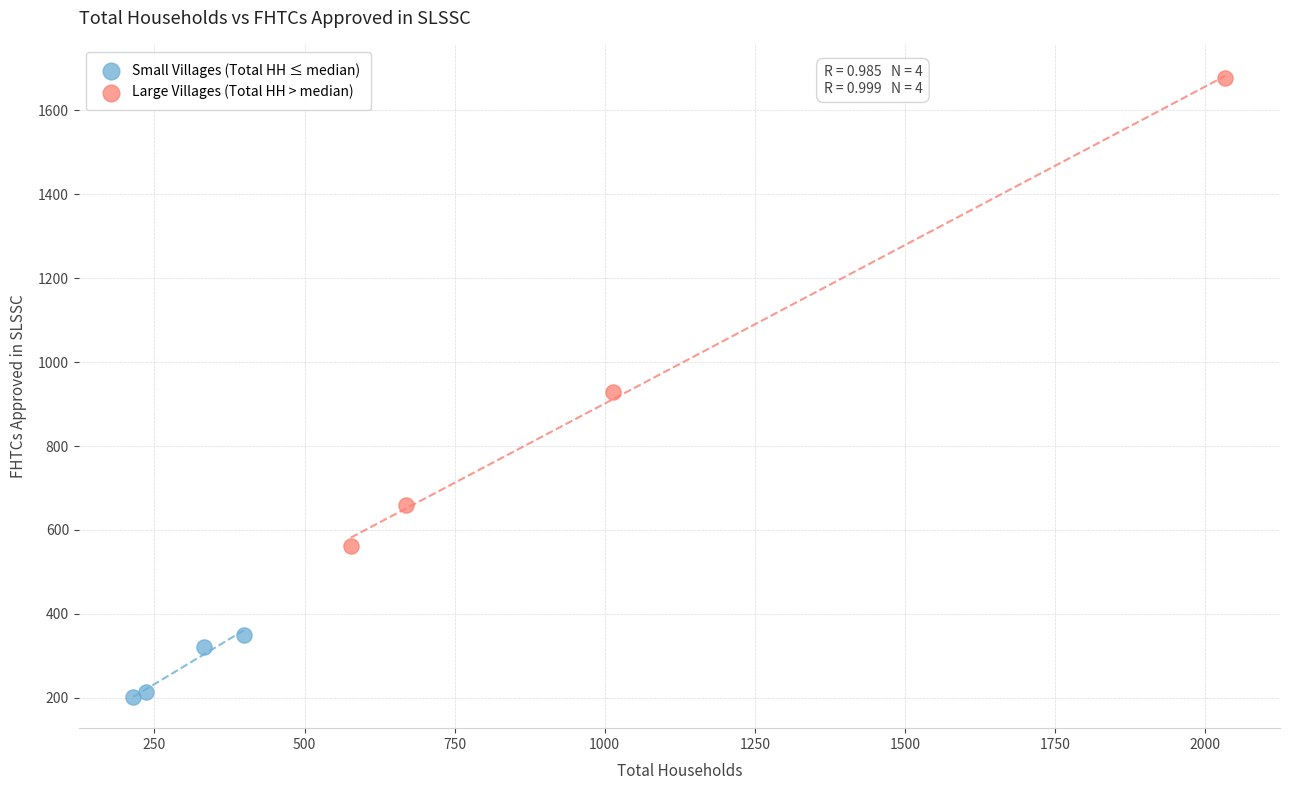

Which series contains the lowest Y value?

Small Villages (Total HH ≤ median)